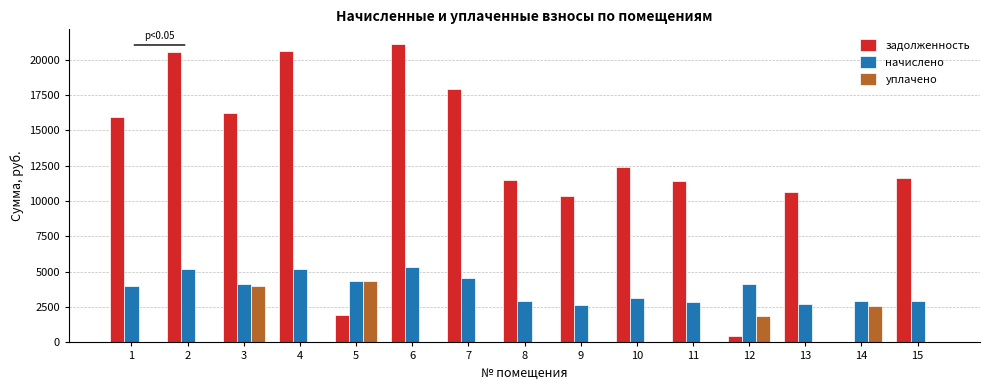

What is the sum of all уплачено values?

12778.7